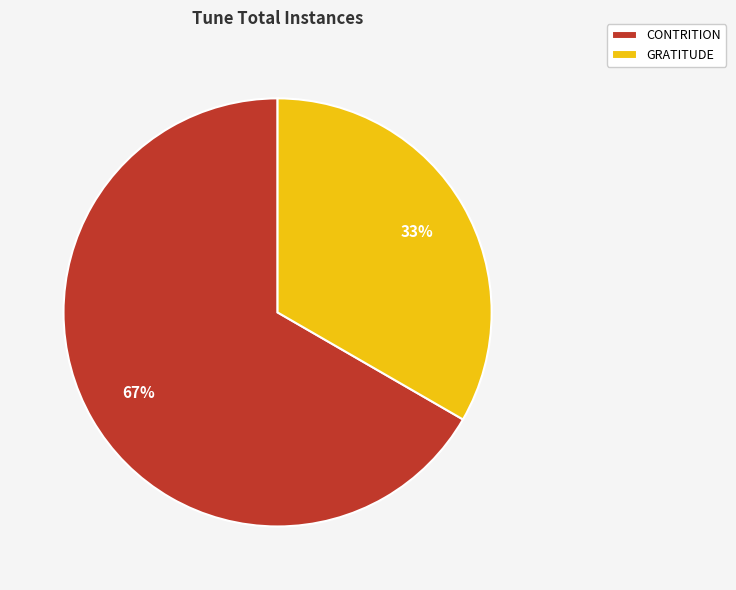

Is the sum of CONTRITION and GRATITUDE greater than half?

Yes